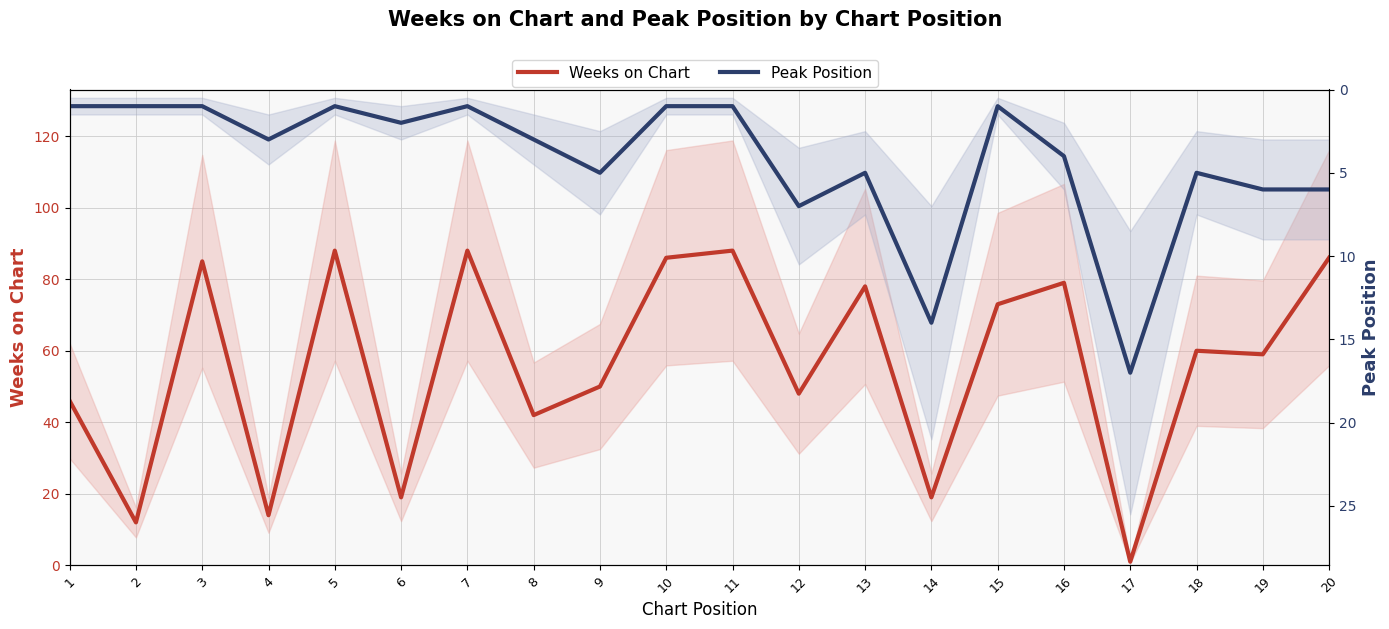

What is the average value of the Weeks on Chart series?

56